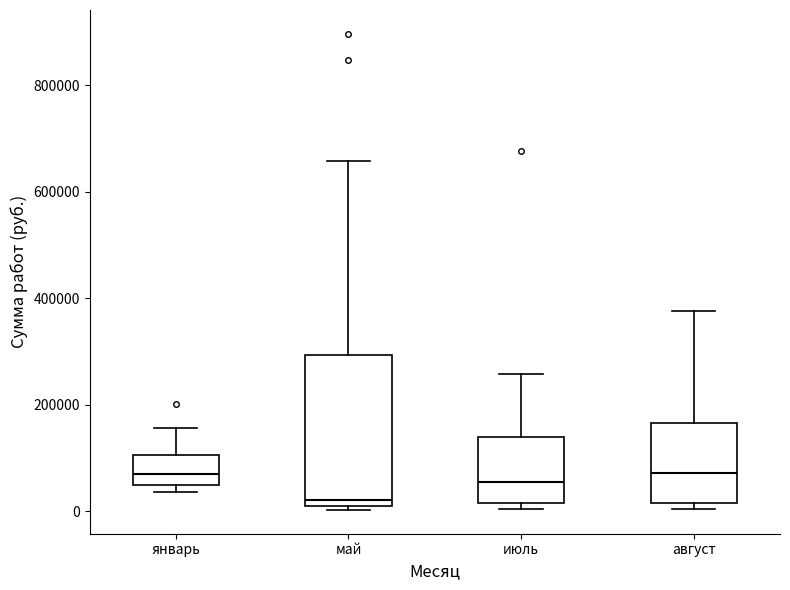

Where is the upper edge of the box for июль on the y-axis? The values are not printed on the chart, so give them approximately, as read against the axis.

140000